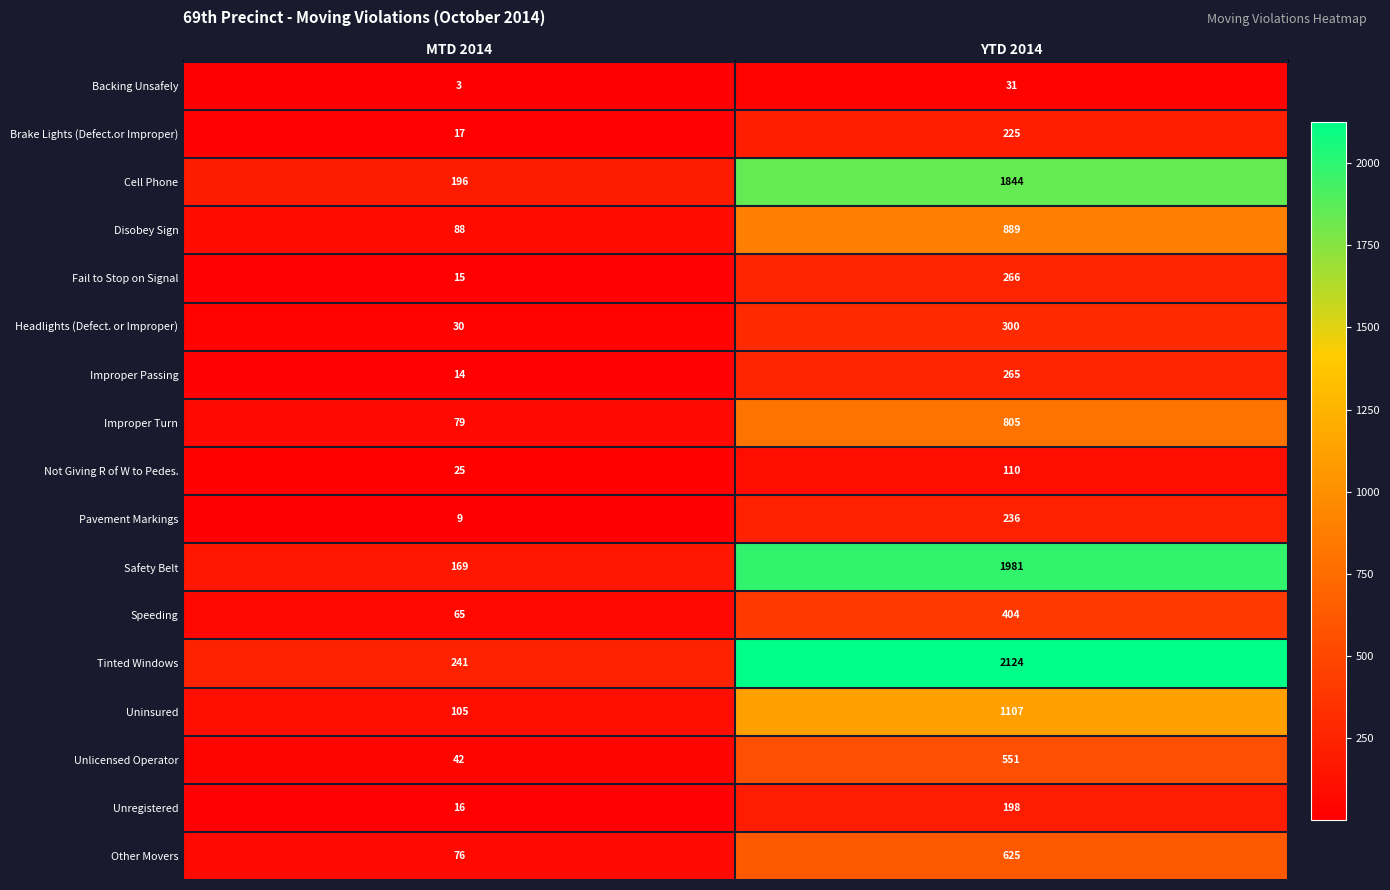

Count the number of categories in the chart.

2